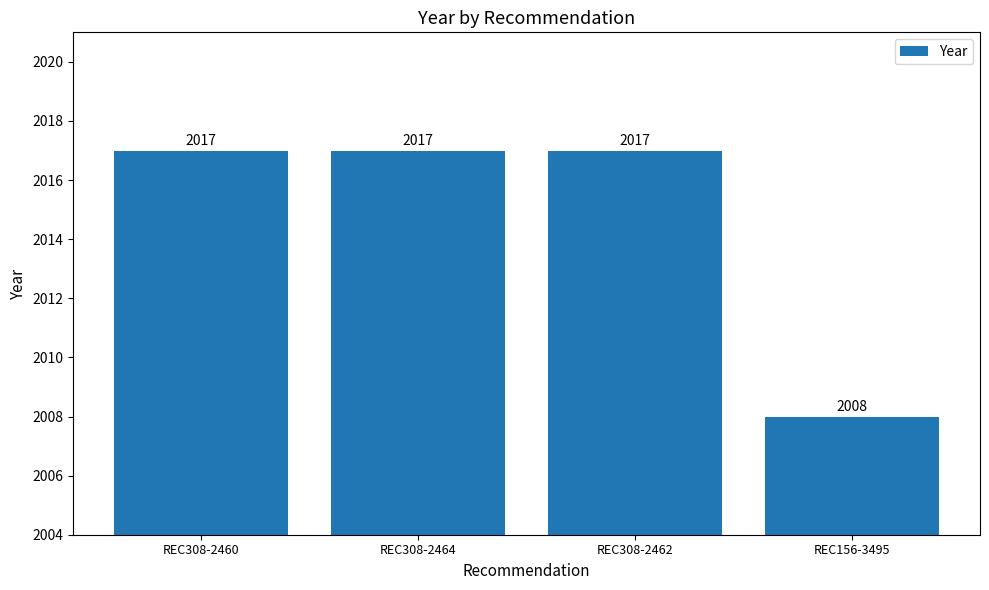

True or false: the data shows 2008 at REC156-3495.

True